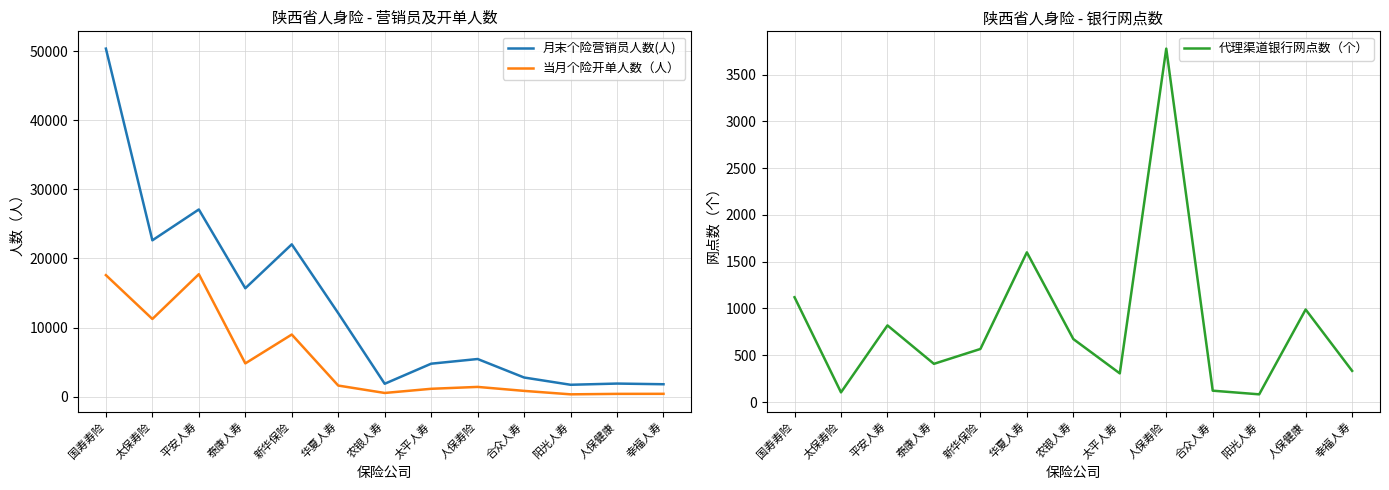

True or false: 月末个险营销员人数(人) and 代理渠道银行网点数（个） cross at least once.

False